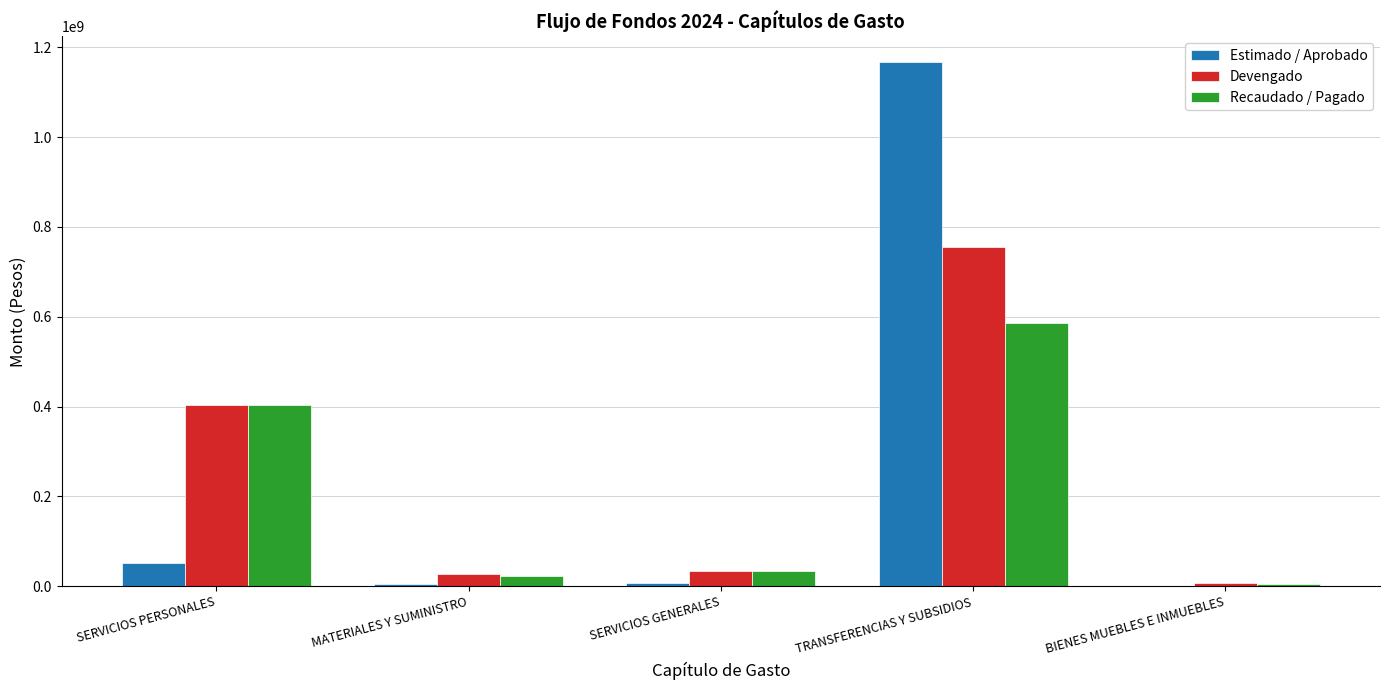

What are all the series names shown in the legend?

Estimado / Aprobado, Devengado, Recaudado / Pagado